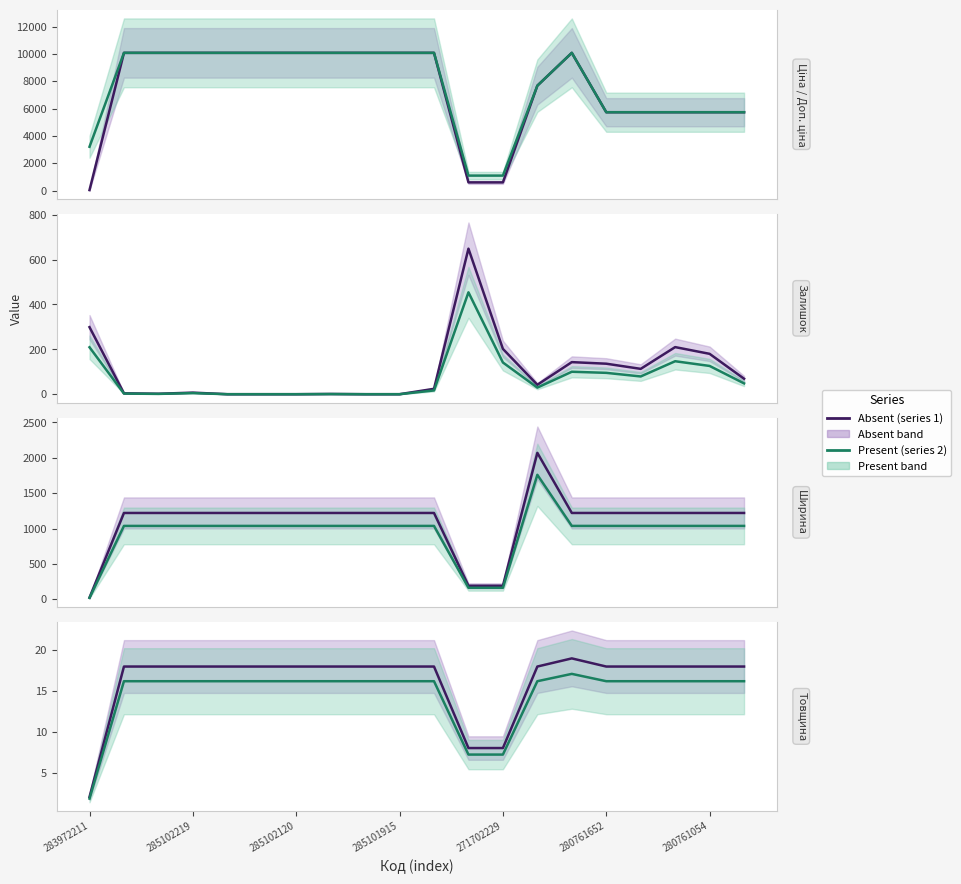

What is the difference between the maximum and second lowest values in the Товщина series?

11.0